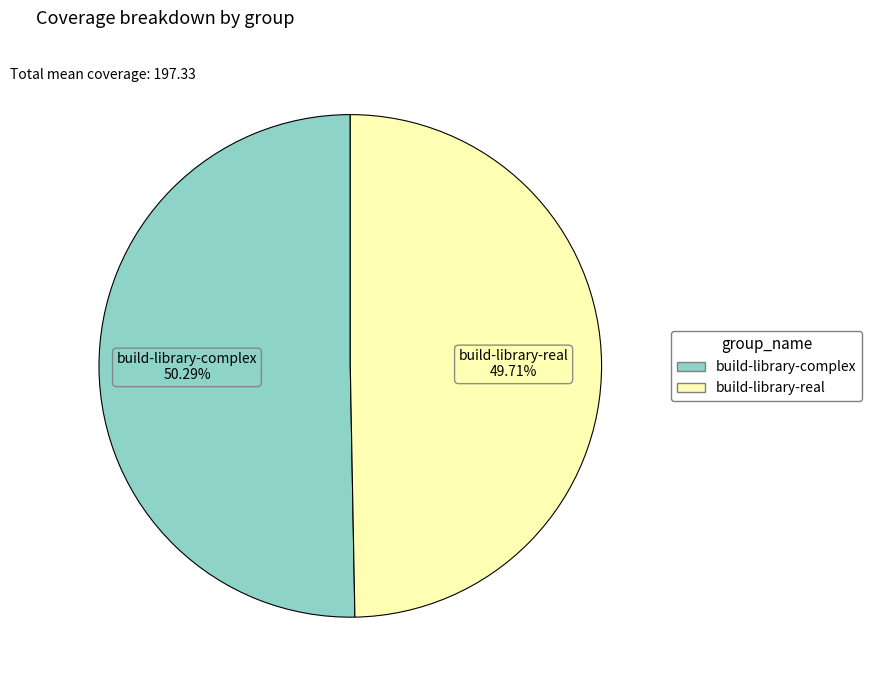

Which slice is the smallest?

build-library-real